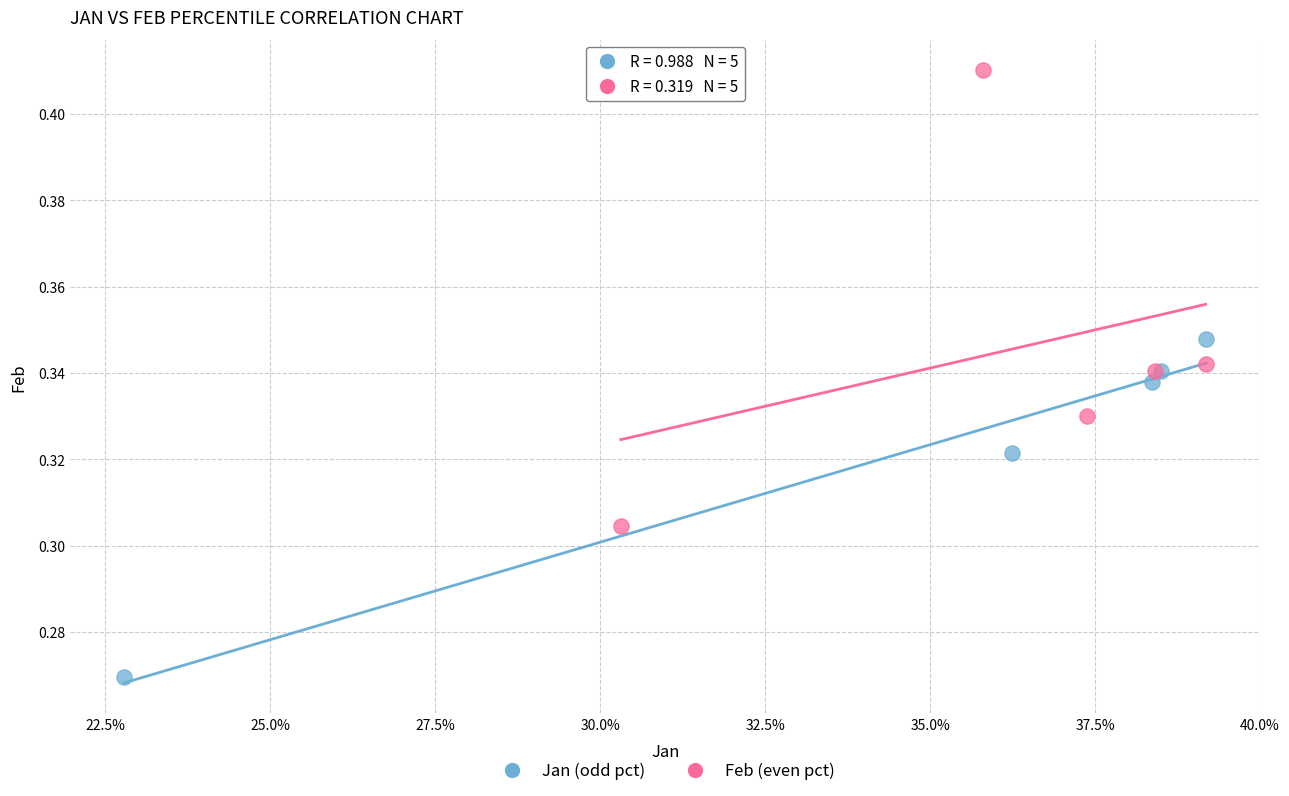

Which series has the widest spread of Y values?

Feb (even pct)